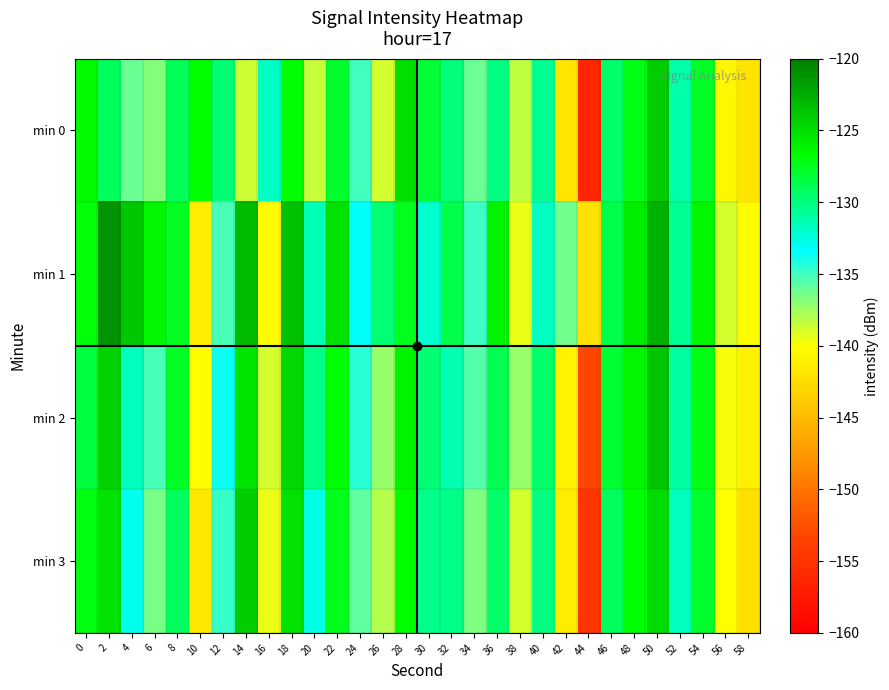

Between 56 and 58, which series saw the biggest shift?

min 3